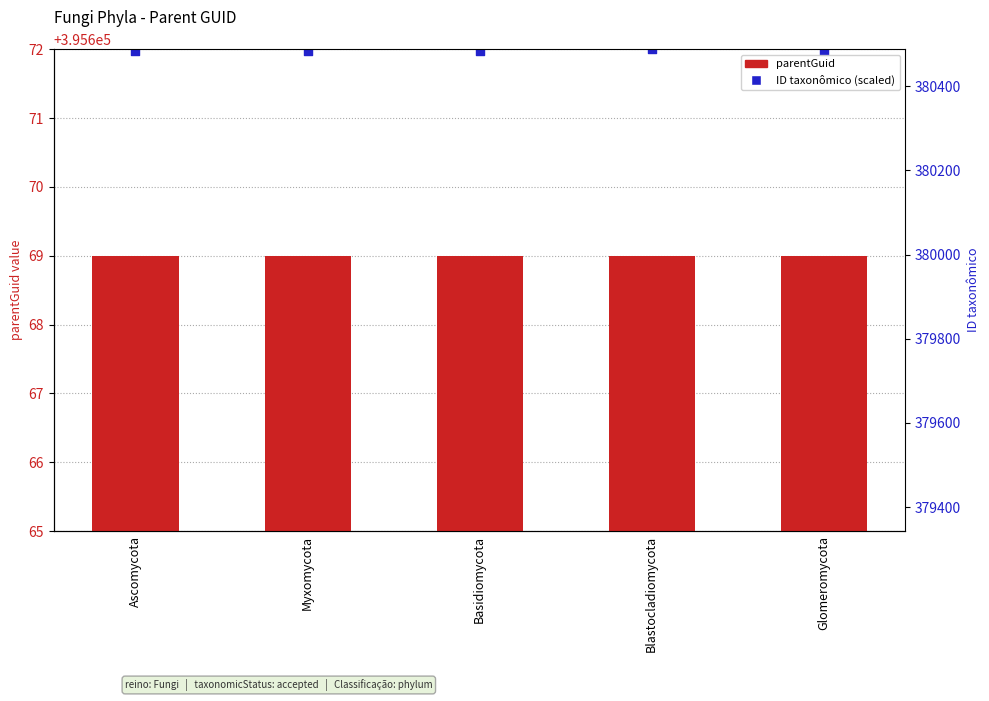

At how many categories does at least one series exceed 395671?

5